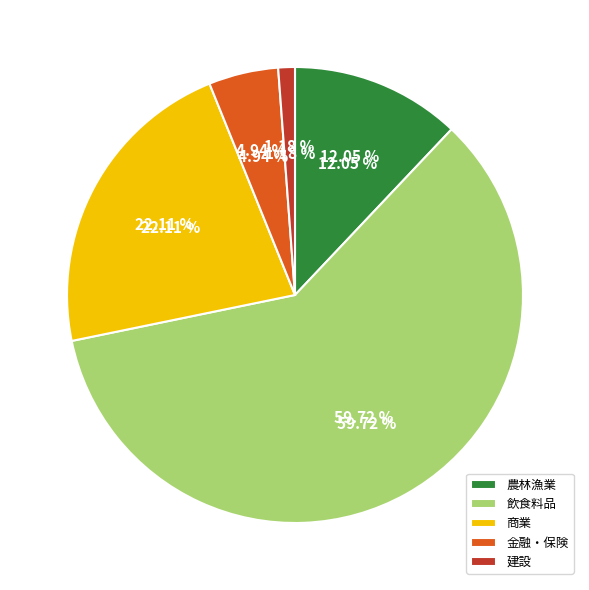

How many slices are in this pie chart?

5